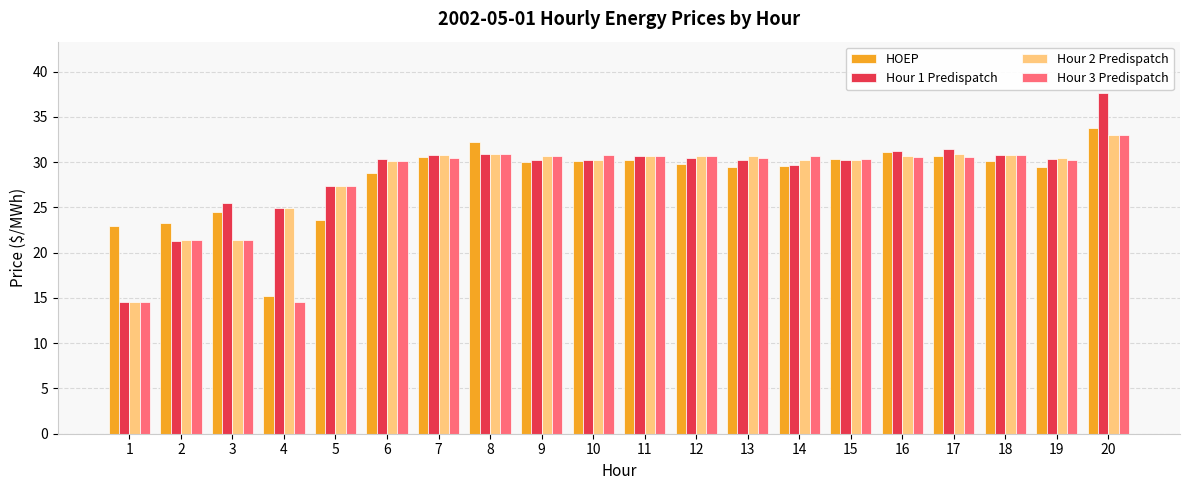

The Hour 1 Predispatch series shows 46.9 at 15. True or false?

False